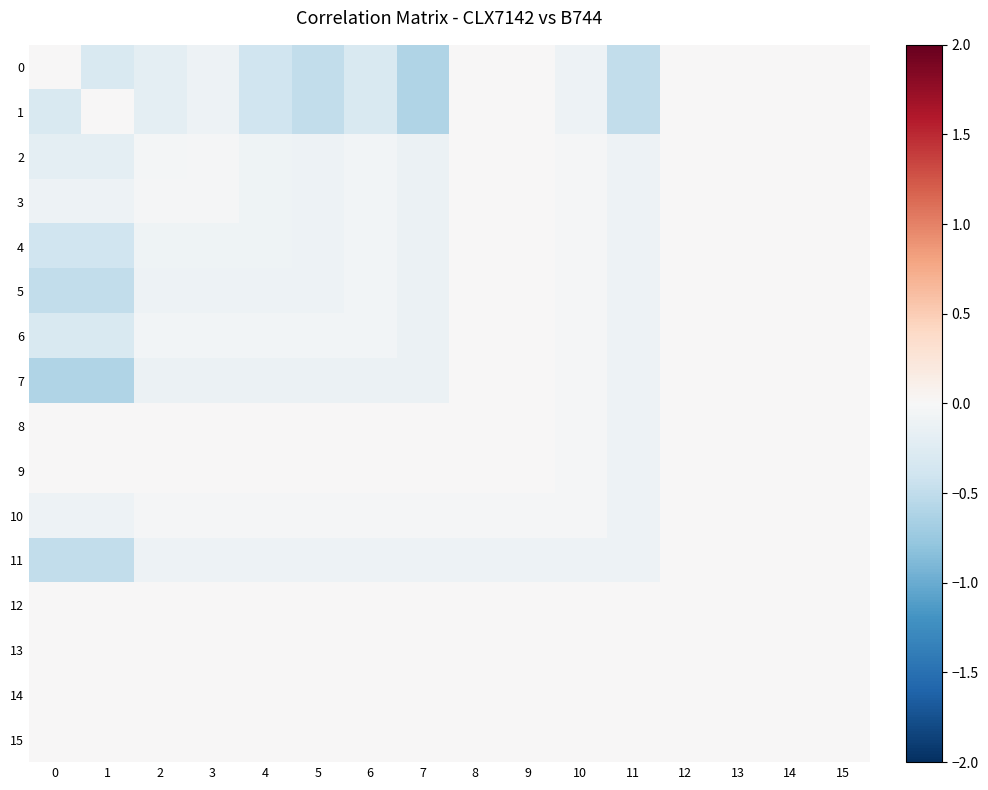

What is the minimum value shown in the chart?

-0.6